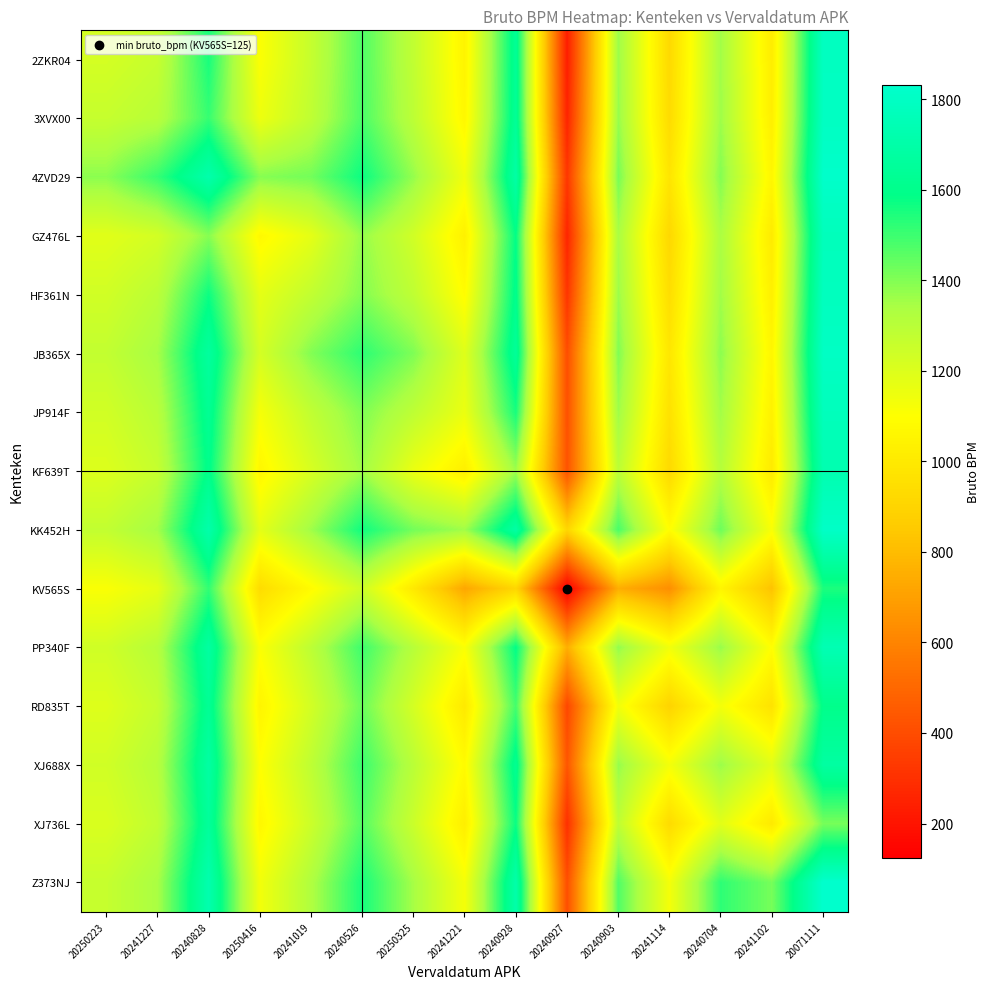

At which category does the chart reach its minimum across all series?

20240927